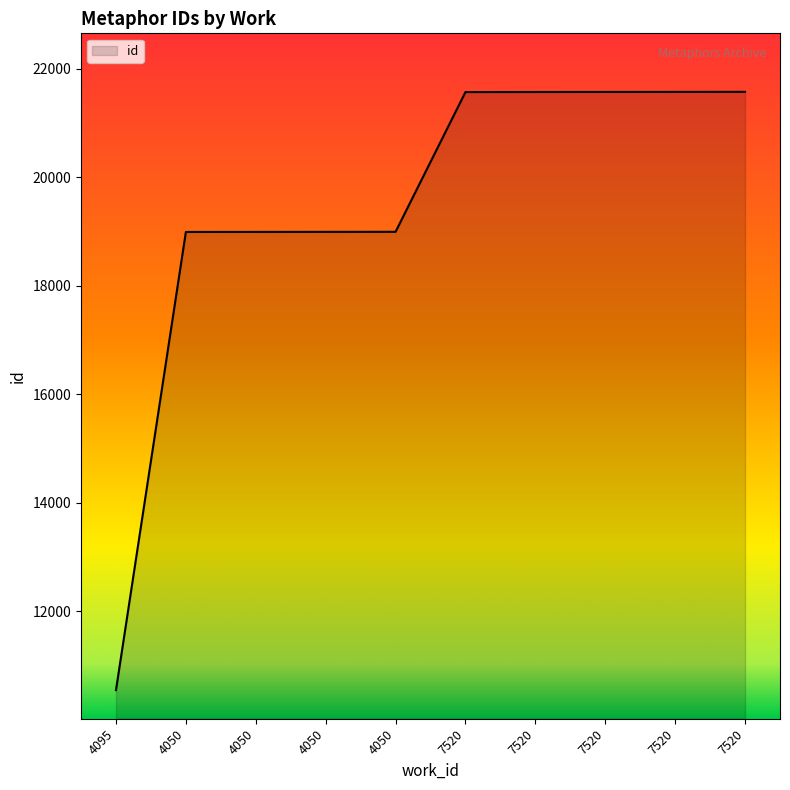

Is this an area chart (filled region under the line)?

Yes